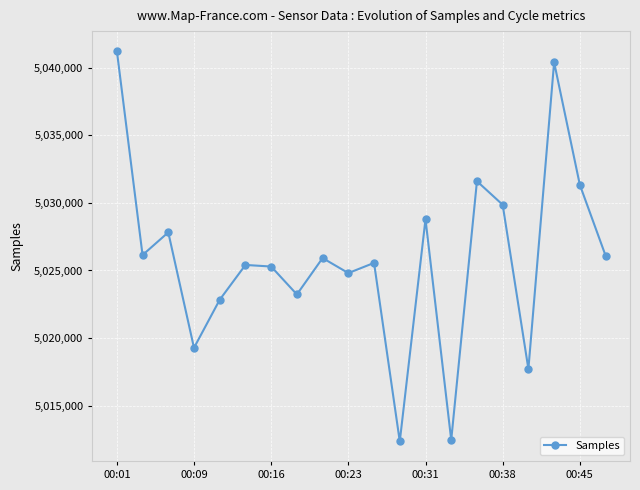

What is the value of the 6th point from the left?

5025411